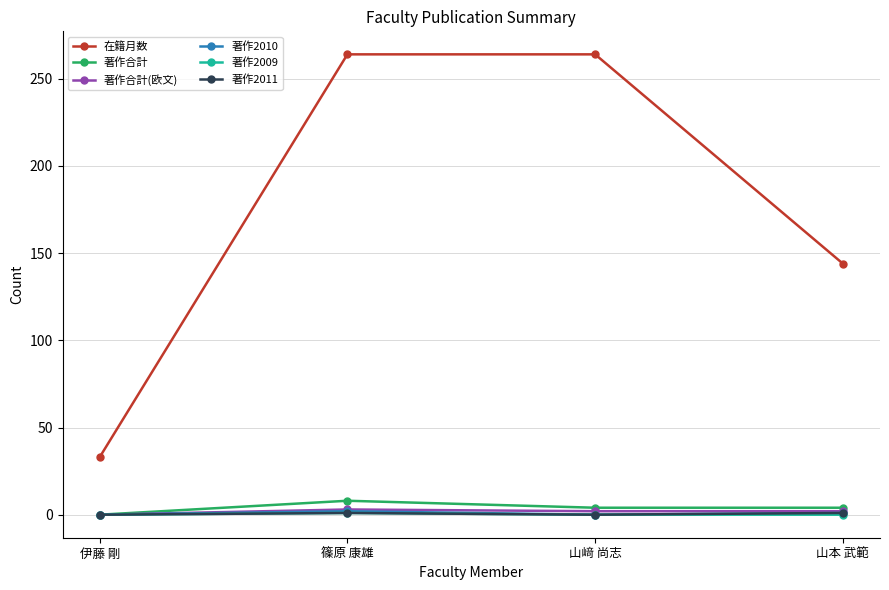

At which label does 在籍月数 reach its minimum?

伊藤 剛